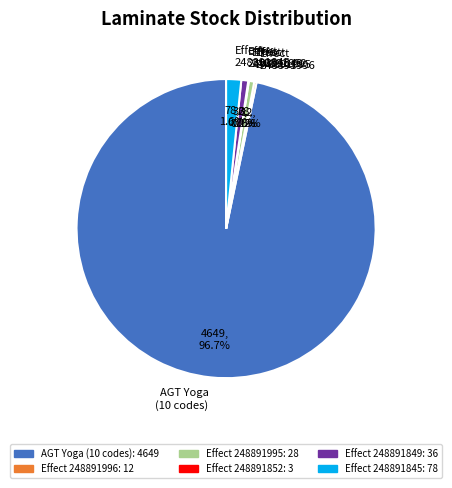

Which has a higher value, Effect 248891845 or AGT Yoga (10 codes)?

AGT Yoga (10 codes)